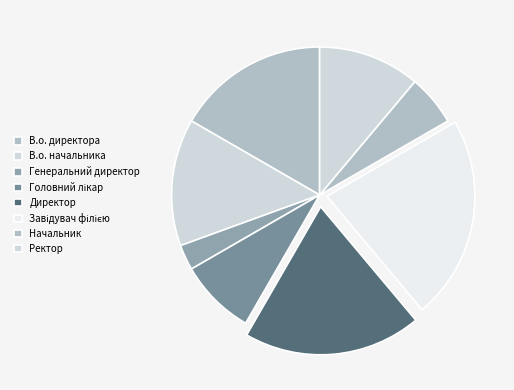

To the nearest percent, what is the combined percentage of Генеральний директор and В.о. директора?

19%